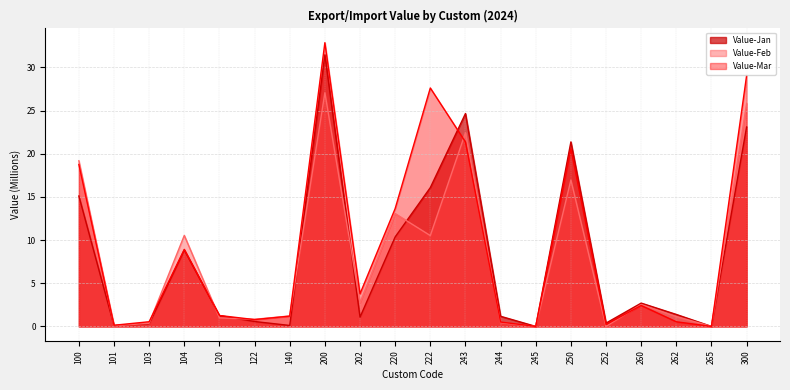

What is the maximum value for Value-Mar?

32.9